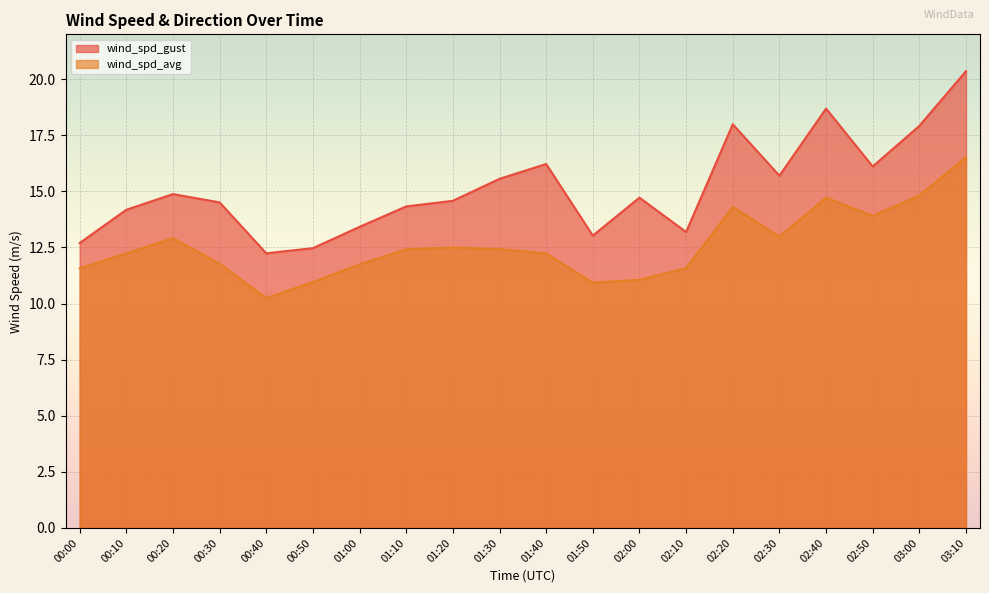

What is the spread (max minus min) of values at 01:20?

2.1